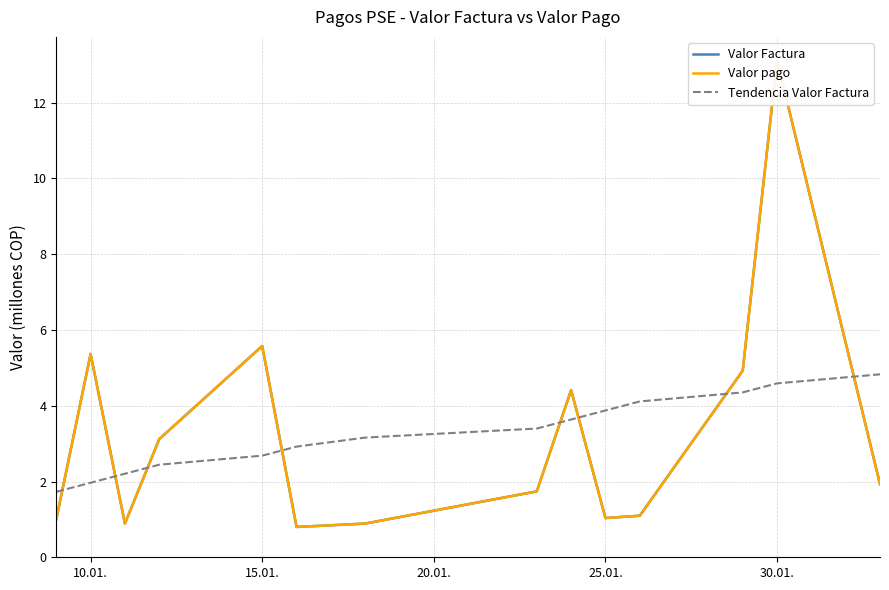

What is the value of the Valor Factura point at the 2nd from the left?

5.4